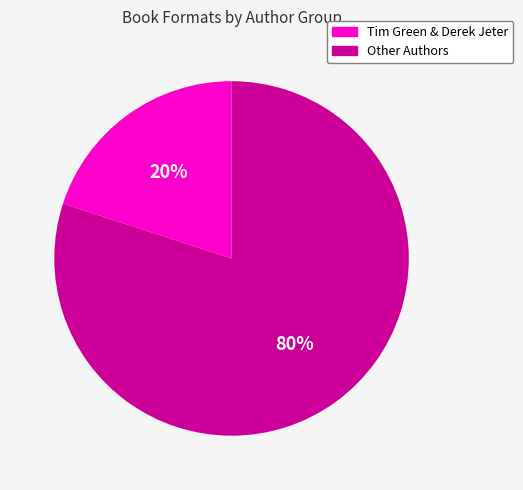

Count the number of slices in the pie.

2